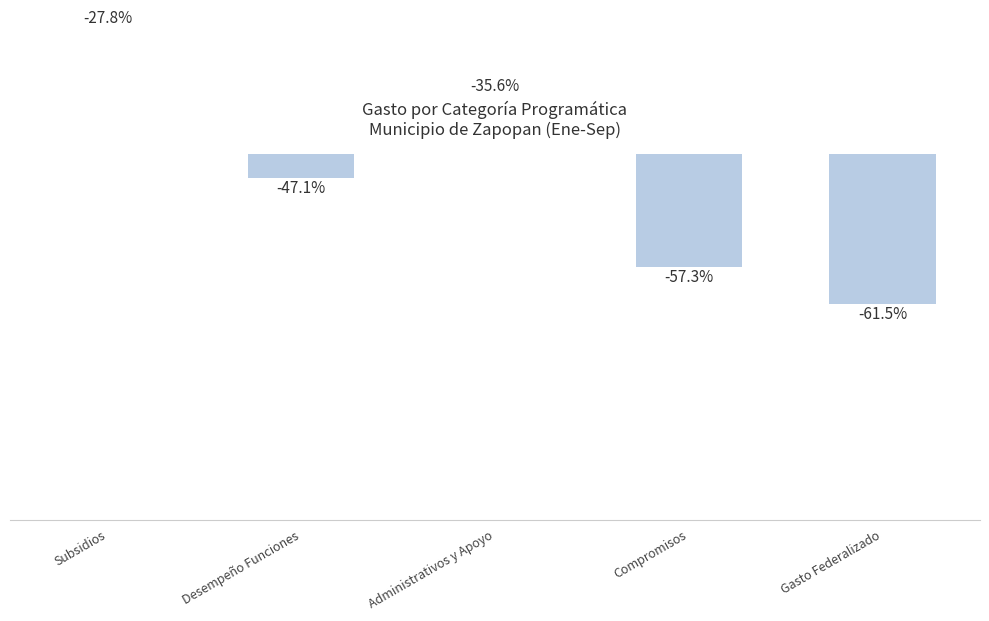

Rank the categories by value from lowest to highest.

Gasto Federalizado, Compromisos, Desempeño Funciones, Administrativos y Apoyo, Subsidios